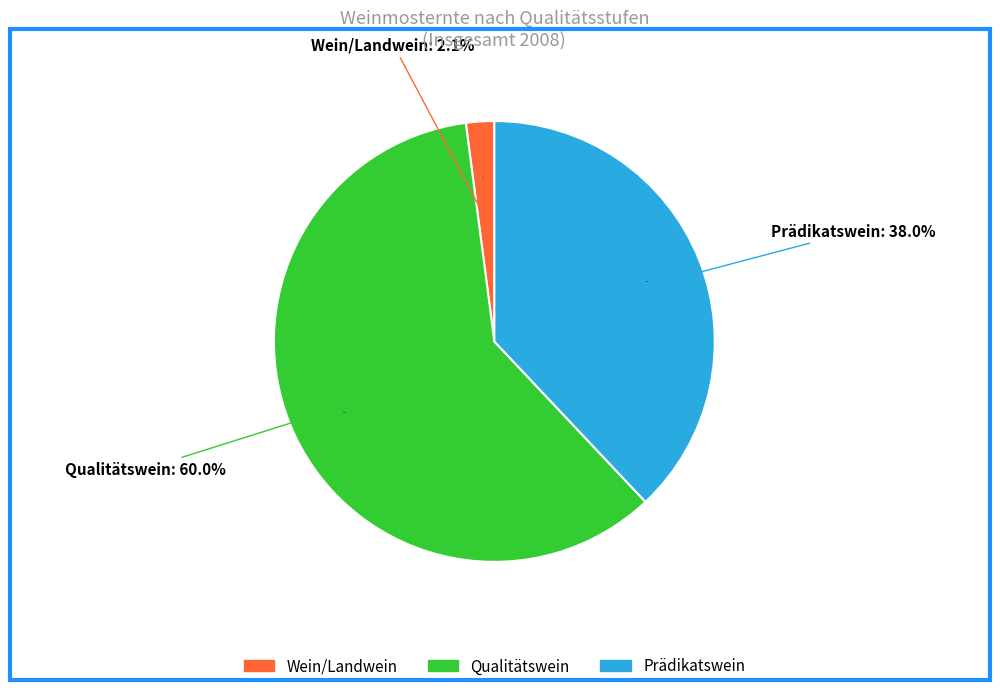

Is it true that Wein/Landwein is 1% of the pie?

False